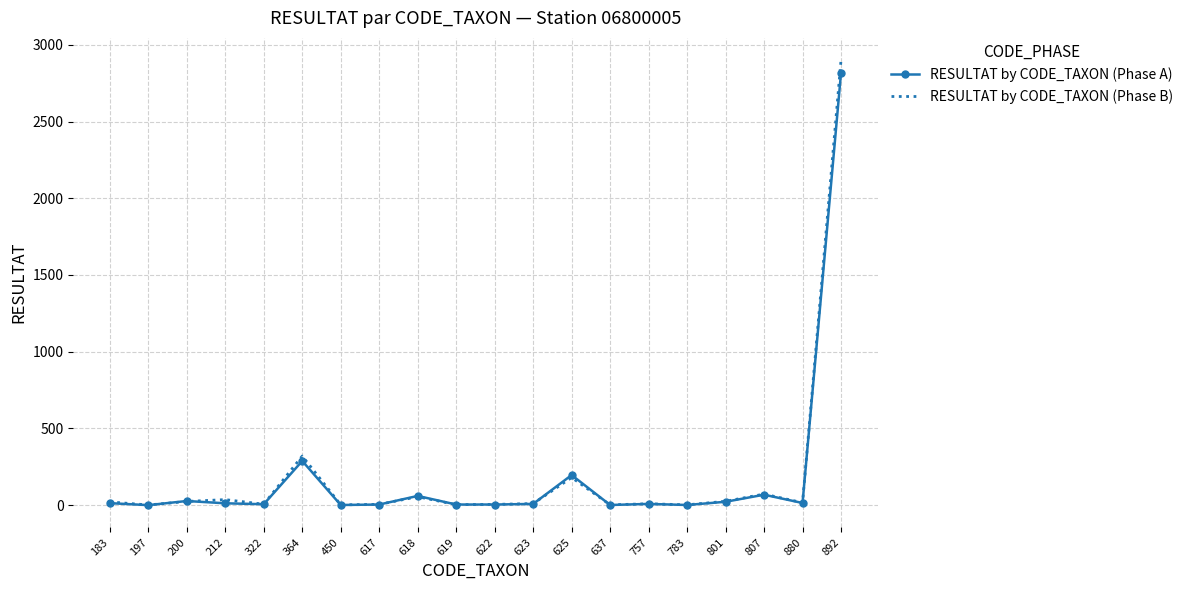

Count the number of categories in the chart.

20